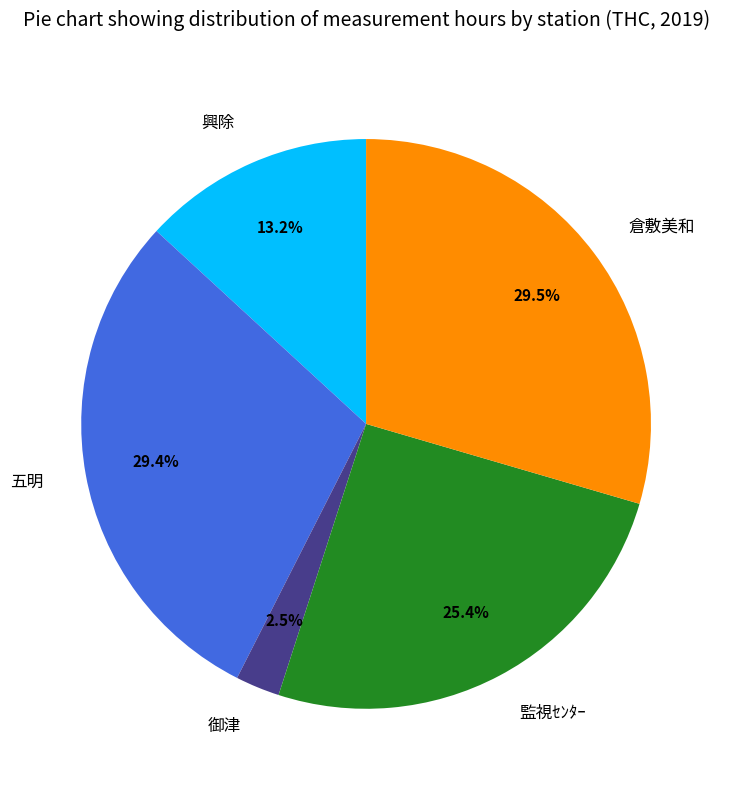

To the nearest percent, what is the combined percentage of 監視ｾﾝﾀｰ and 五明?

55%